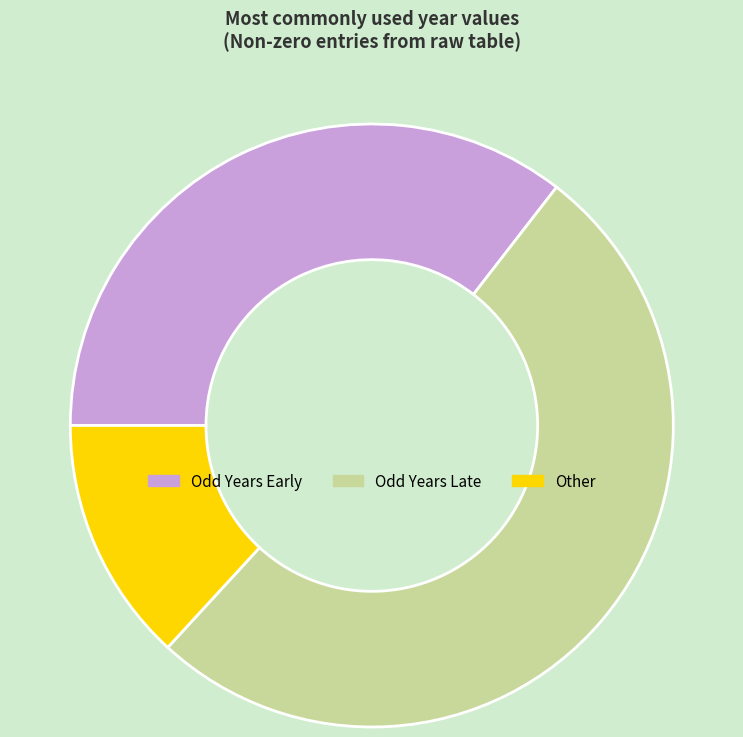

The Odd Years Early slice represents 42% of the pie. True or false?

False